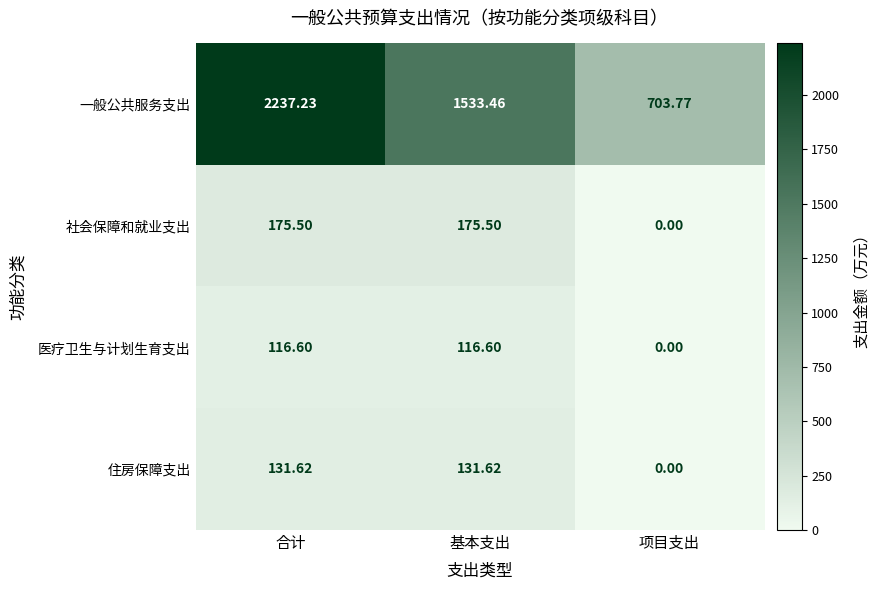

At how many categories does at least one series exceed 1044?

2